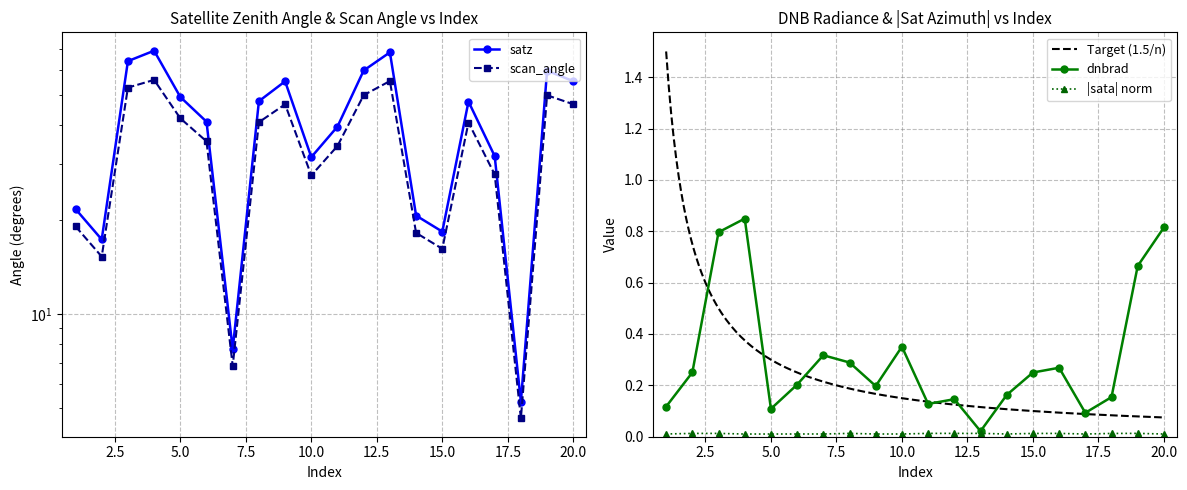

At which category does dnbrad reach its first local valley?

5.0